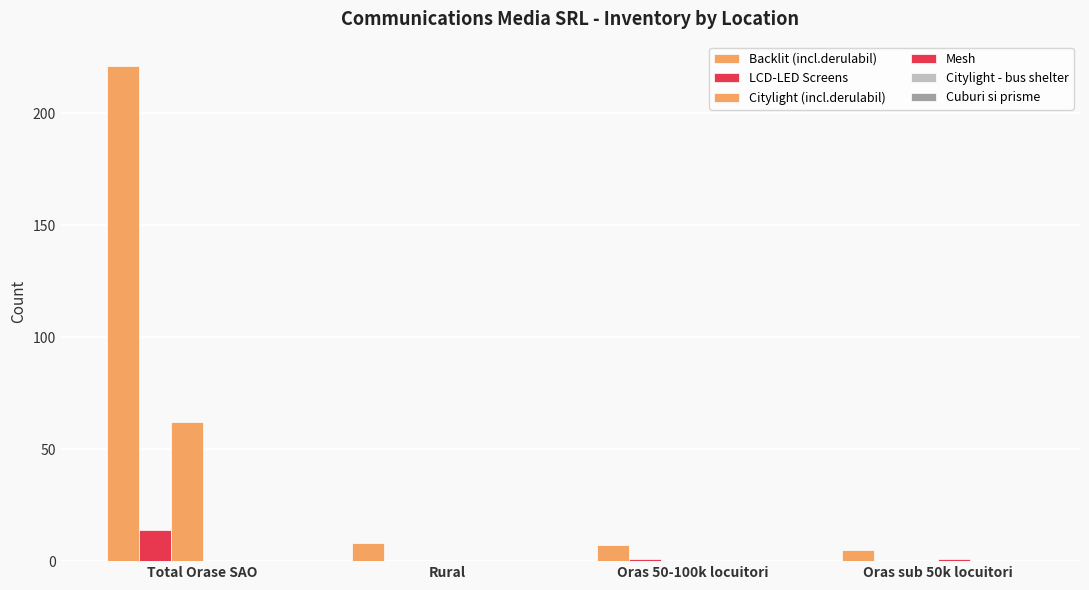

How many groups of bars are there?

4